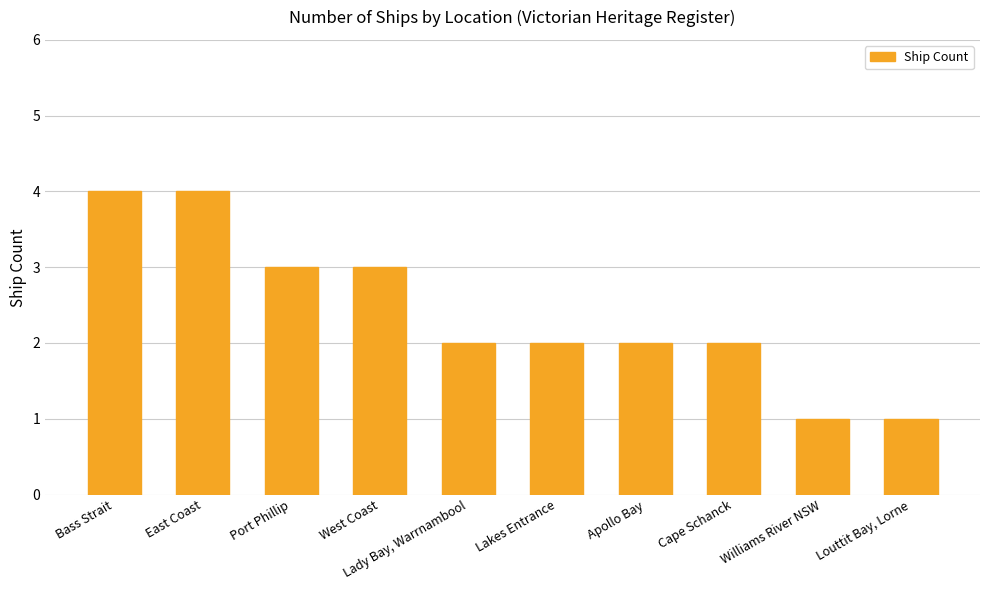

The value at Cape Schanck is 1. True or false?

False